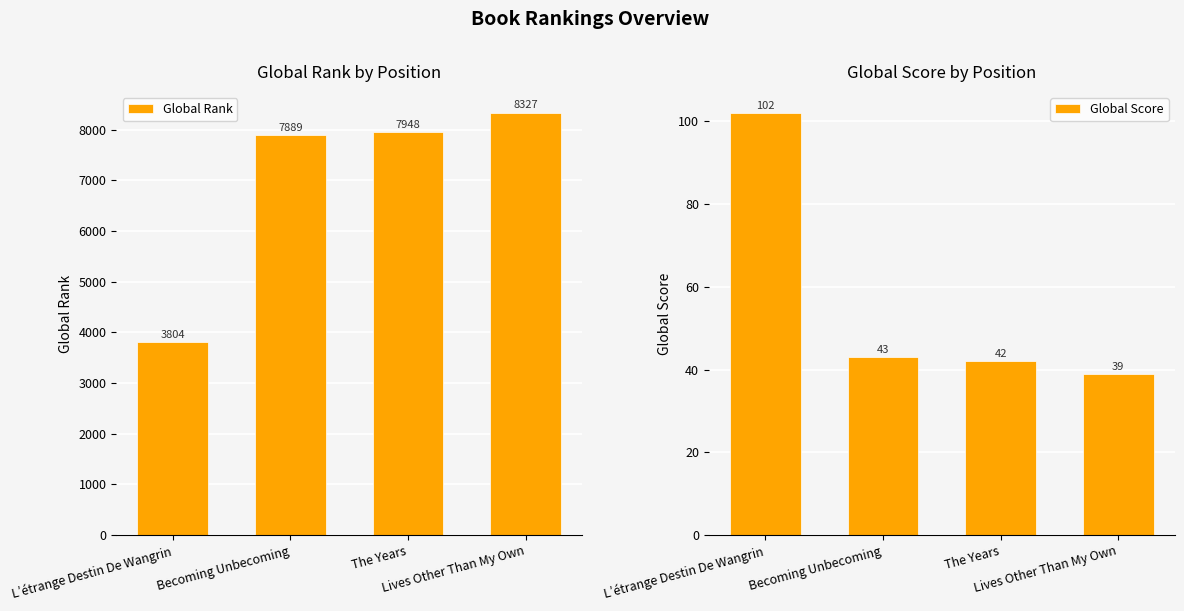

What position from the right is Lives Other Than My Own?

1